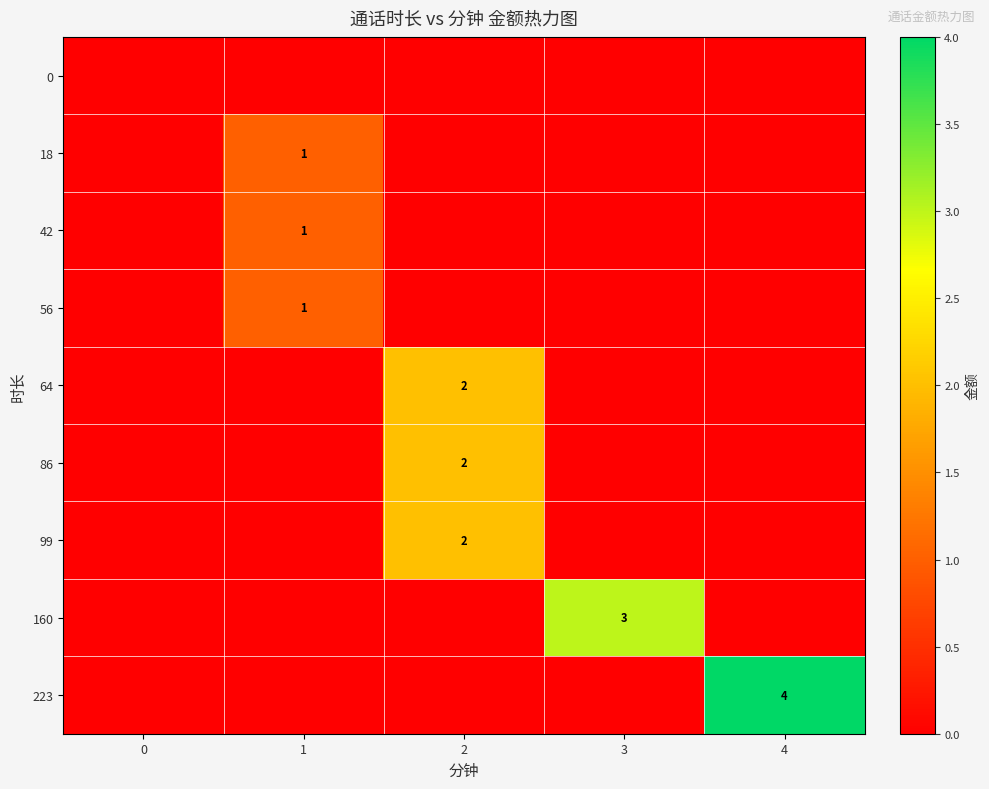

Is it true that 64 equals 2 at 2?

True